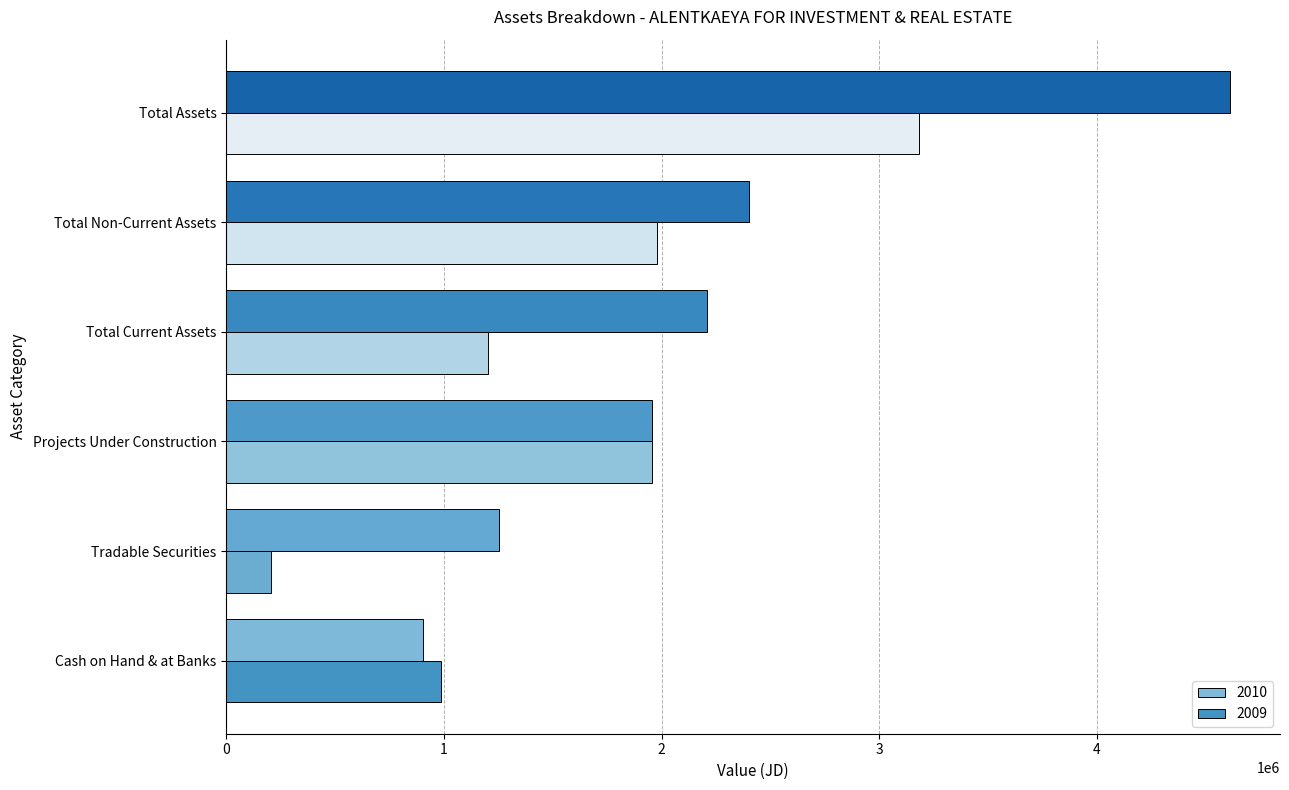

What is the sum of the 2010 values at Total Non-Current Assets and Projects Under Construction?

4358776